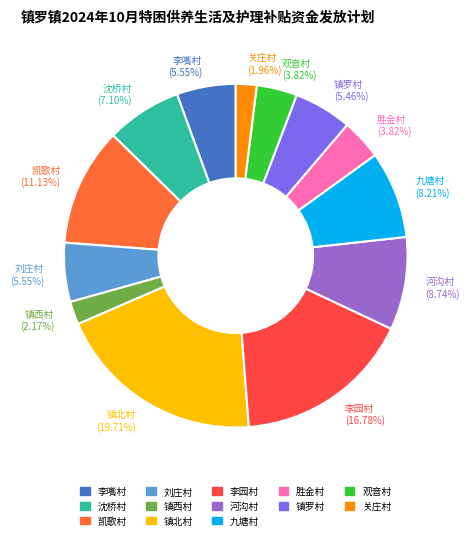

Is it true that 镇北村 is 13% of the pie?

False